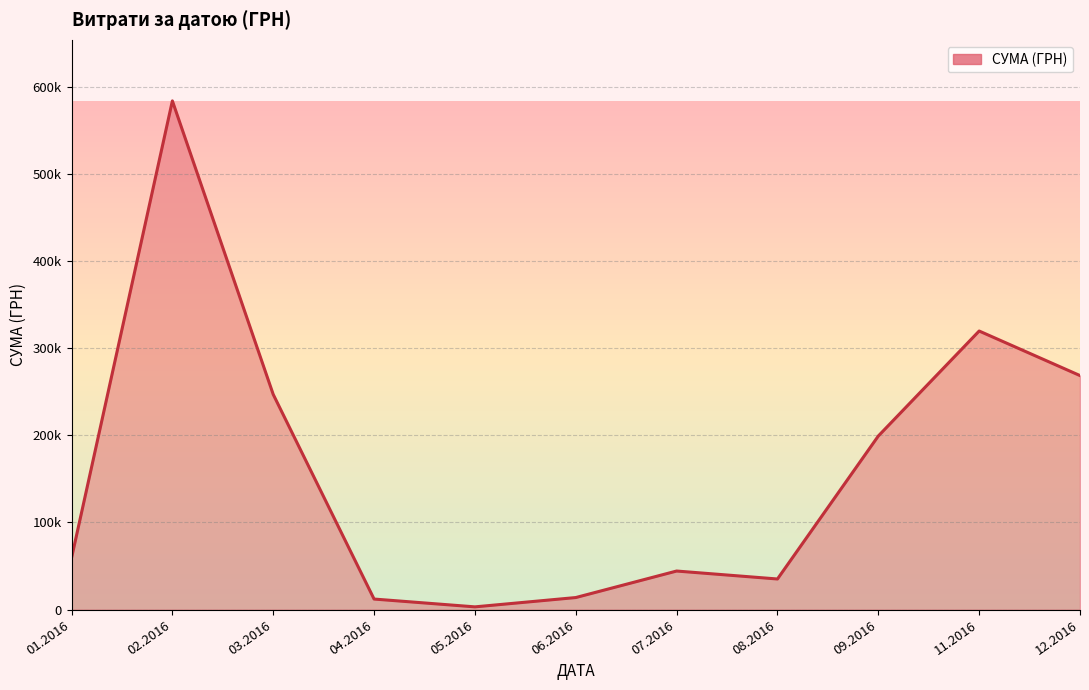

True or false: there are more than 0 points higher than both neighbors.

True